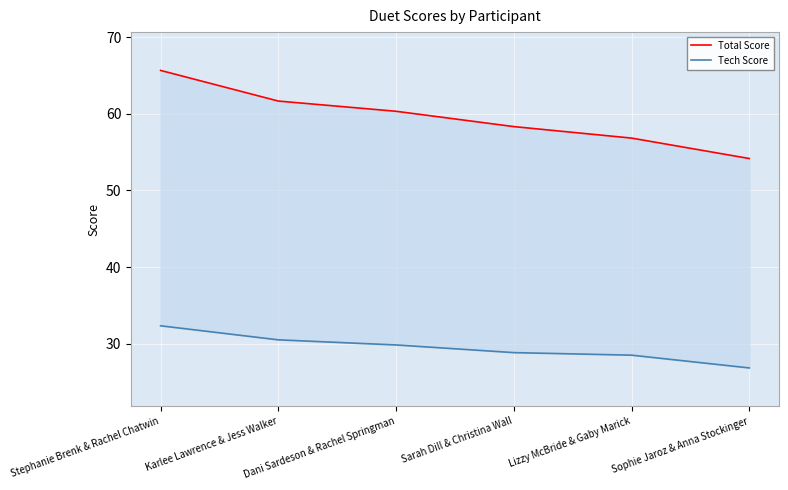

List the series in order of their overall mean, highest first.

Total Score, Tech Score